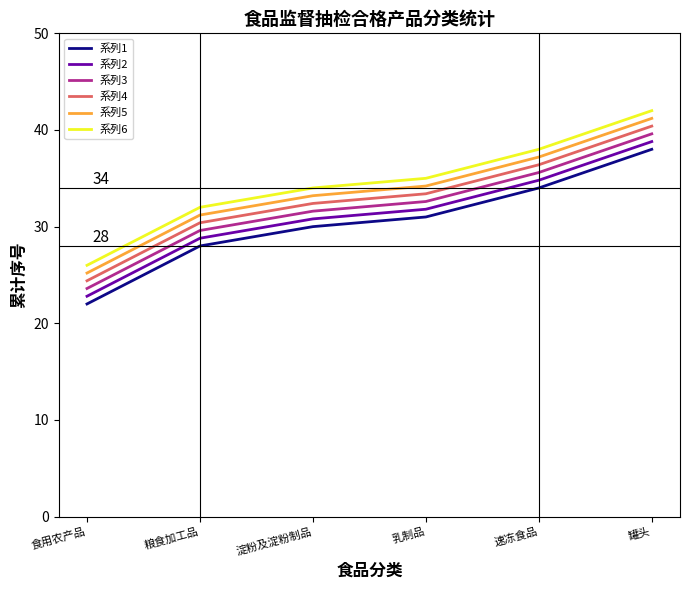

The 系列5 series shows 37.2 at 速冻食品. True or false?

True